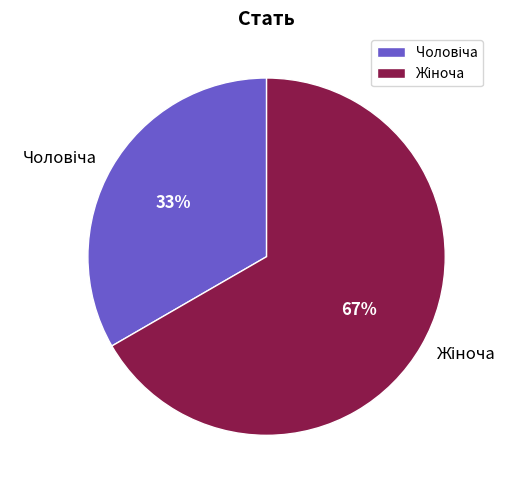

To the nearest percent, what is the average slice percentage?

50%